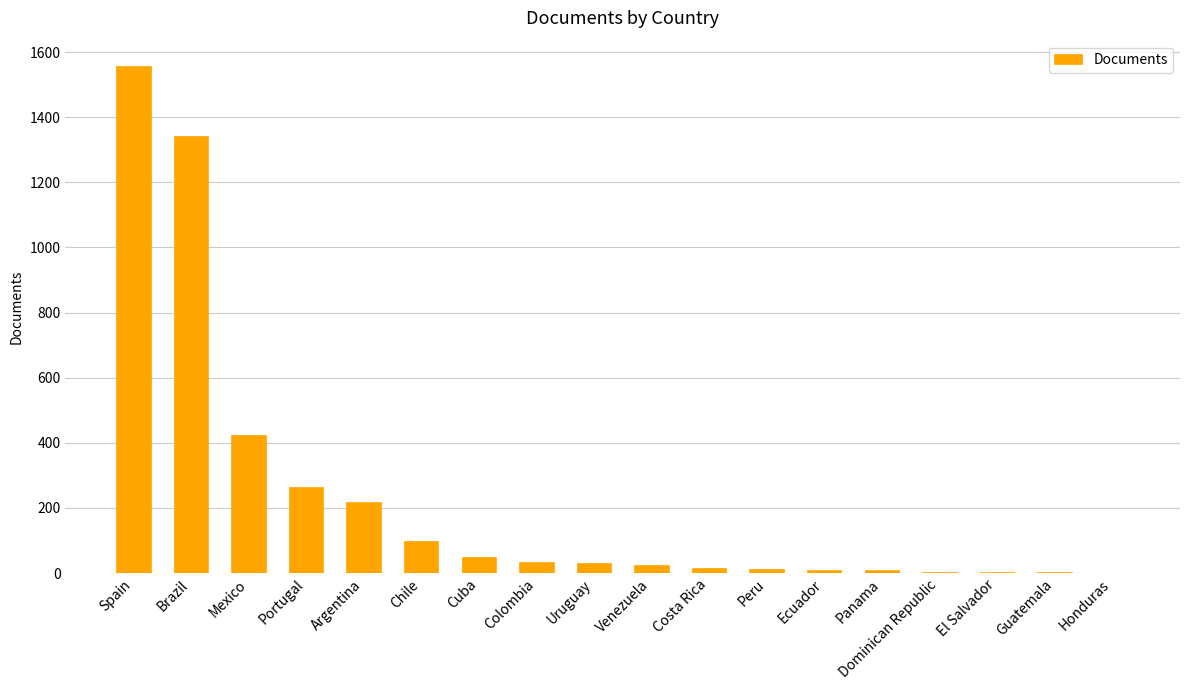

At which category does the chart reach its peak across all series?

Spain